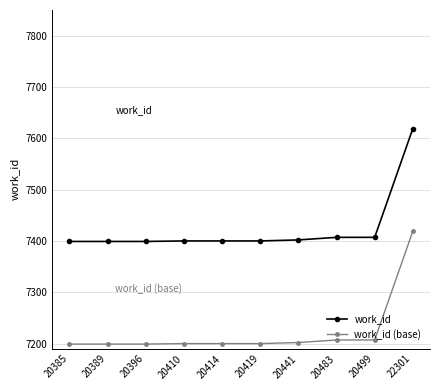

The value of work_id at 22301 is 7619. True or false?

True